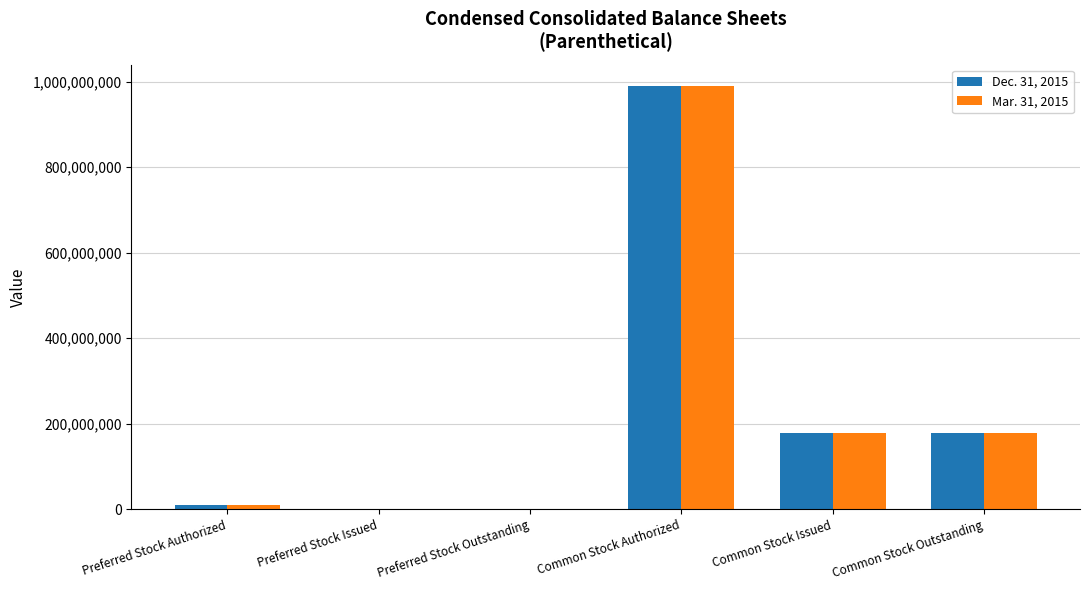

Reading right to left, list all the values displayed in this chart.

Dec. 31, 2015: 177748501	177748501	990000000	20000	20000	10000000
Mar. 31, 2015: 177748501	177748501	990000000	20000	20000	10000000